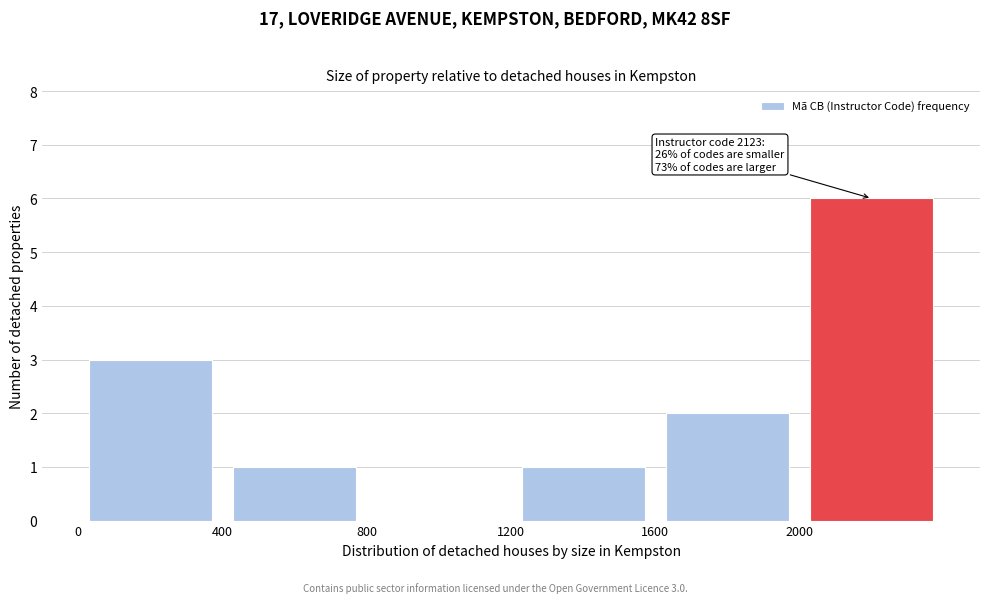

Which range on the x-axis has the tallest bar?

2000 to 2400